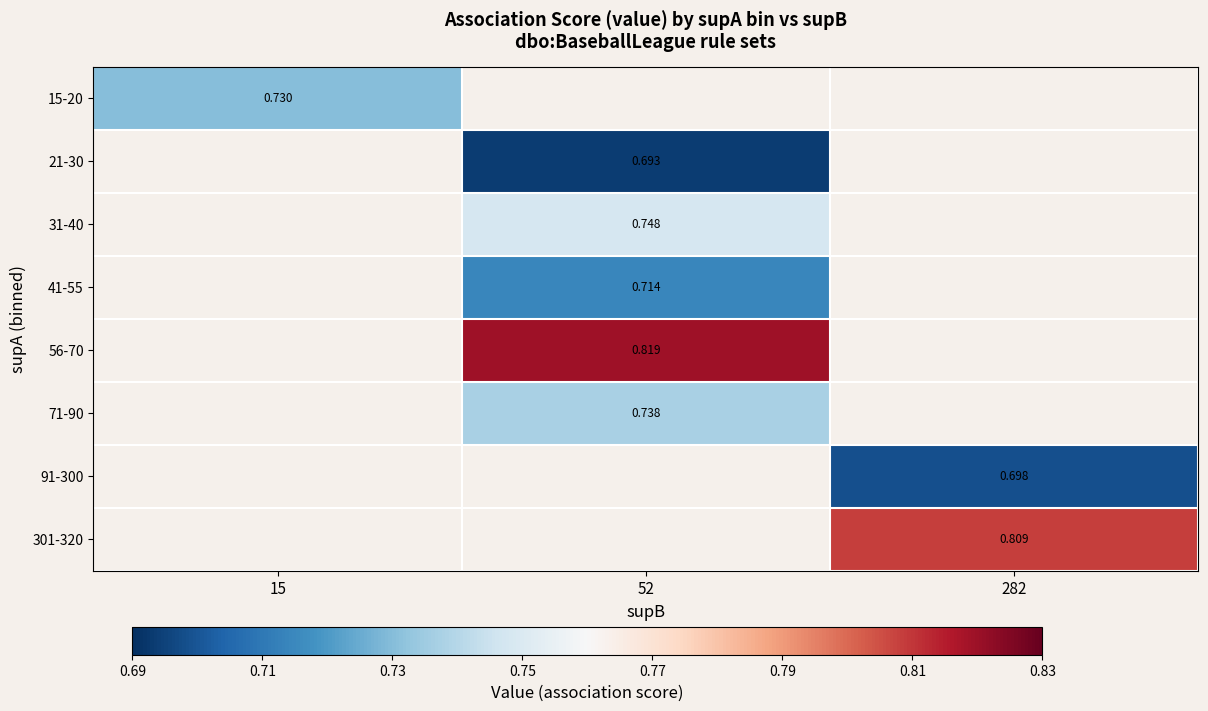

Which category has the highest value in the 21-30 series?

15